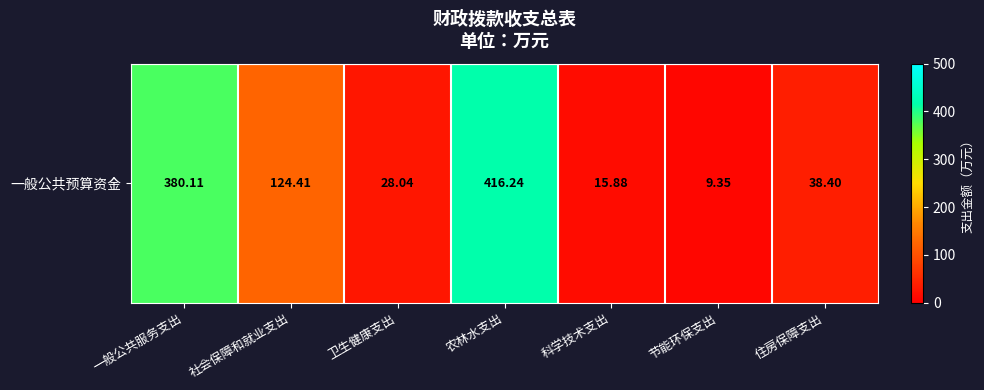

What is the ratio of the value at 社会保障和就业支出 to the value at 科学技术支出?

7.8